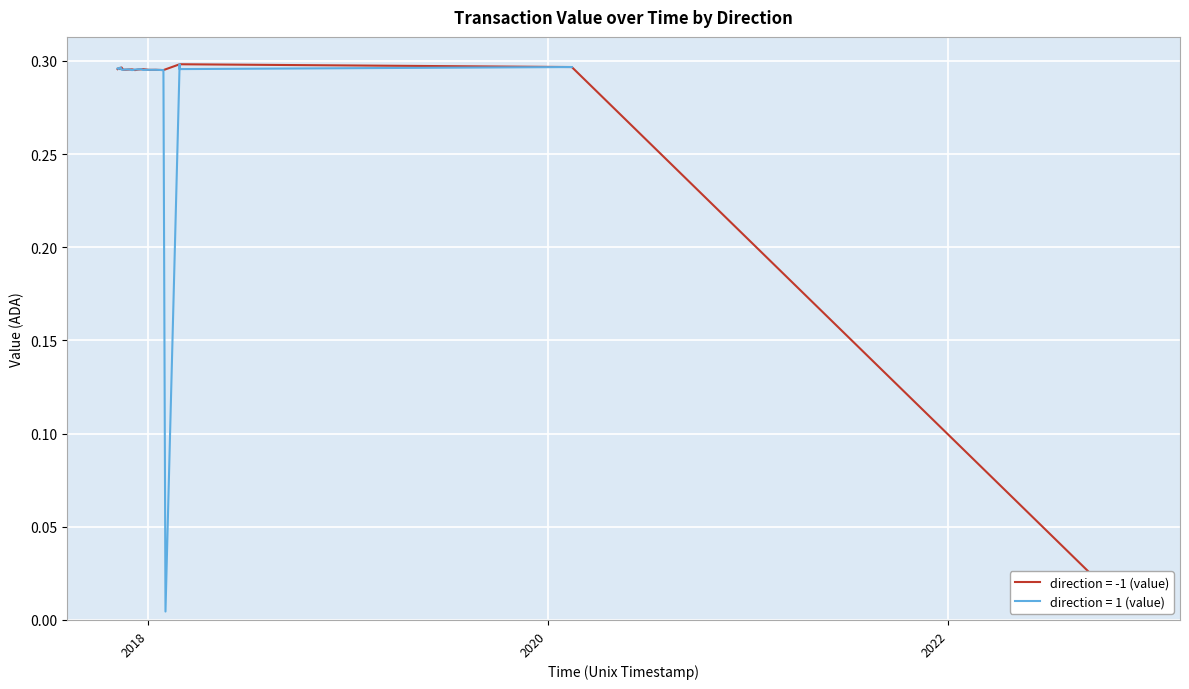

Rank the series by their maximum value, from lowest to highest.

direction = -1 (value), direction = 1 (value)